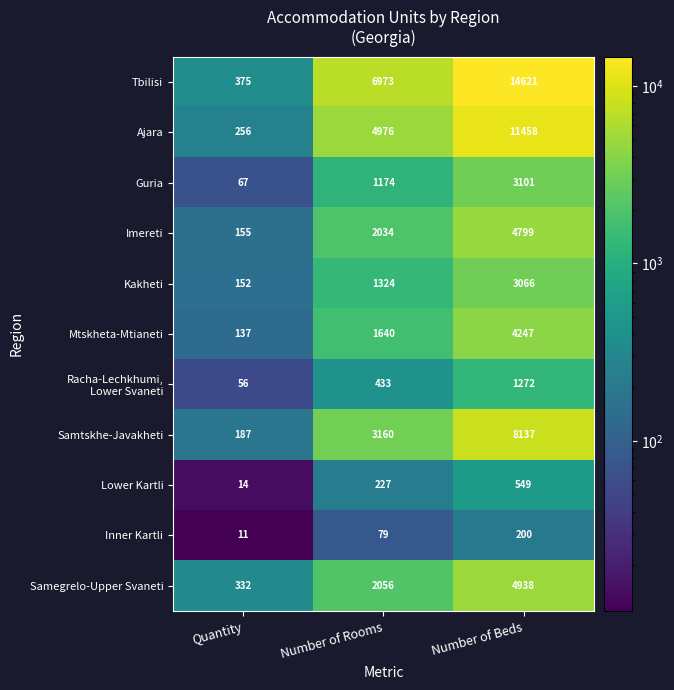

What is the spread (max minus min) of values at Number of Beds?

14421